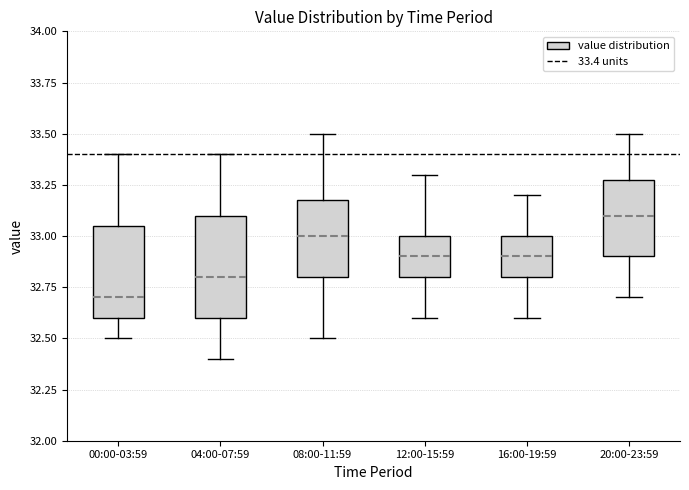

Which box has the lowest median line?

00:00-03:59